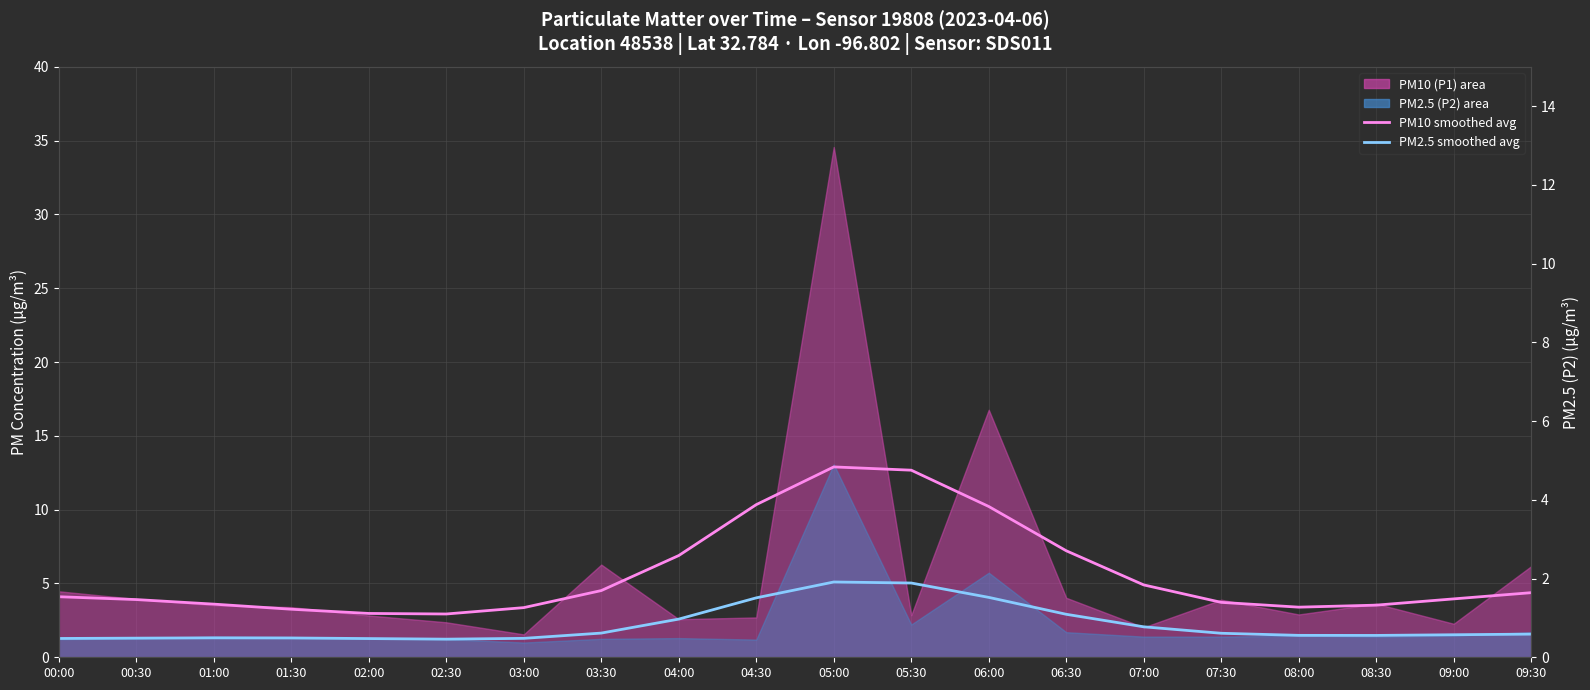

Reading left to right, what are all the values shown in this chart?

PM10 smoothed avg: 00:00=4.1	00:30=3.9	01:00=3.6	01:30=3.3	02:00=3.0	02:30=2.9	03:00=3.4	03:30=4.5	04:00=6.9	04:30=10.3	05:00=12.9	05:30=12.7	06:00=10.2	06:30=7.2	07:00=4.9	07:30=3.7	08:00=3.4	08:30=3.5	09:00=4.0	09:30=4.4
PM2.5 smoothed avg: 00:00=1.3	00:30=1.3	01:00=1.3	01:30=1.3	02:00=1.3	02:30=1.2	03:00=1.3	03:30=1.6	04:00=2.6	04:30=4.0	05:00=5.1	05:30=5.0	06:00=4.1	06:30=2.9	07:00=2.1	07:30=1.6	08:00=1.5	08:30=1.5	09:00=1.5	09:30=1.6